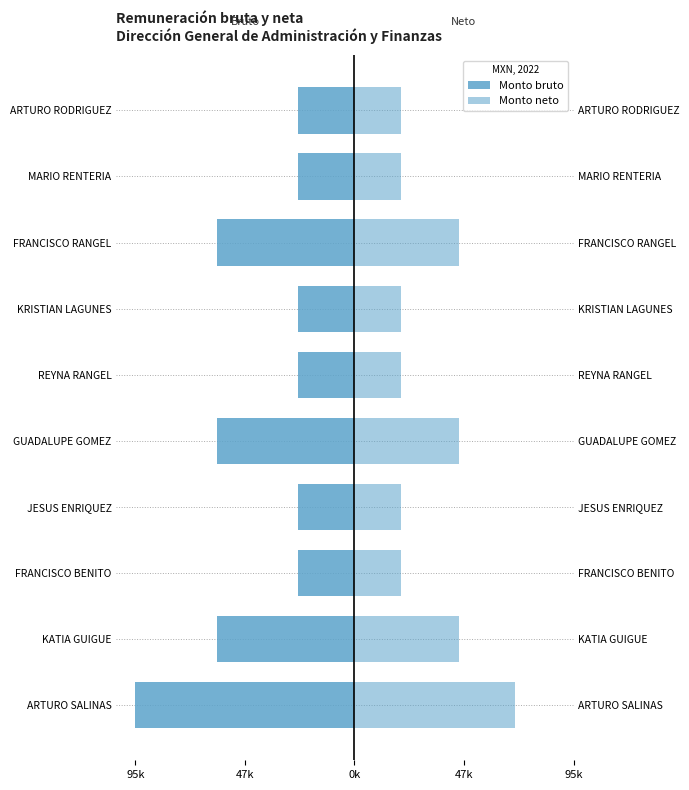

Which series has the widest spread of values?

Monto bruto